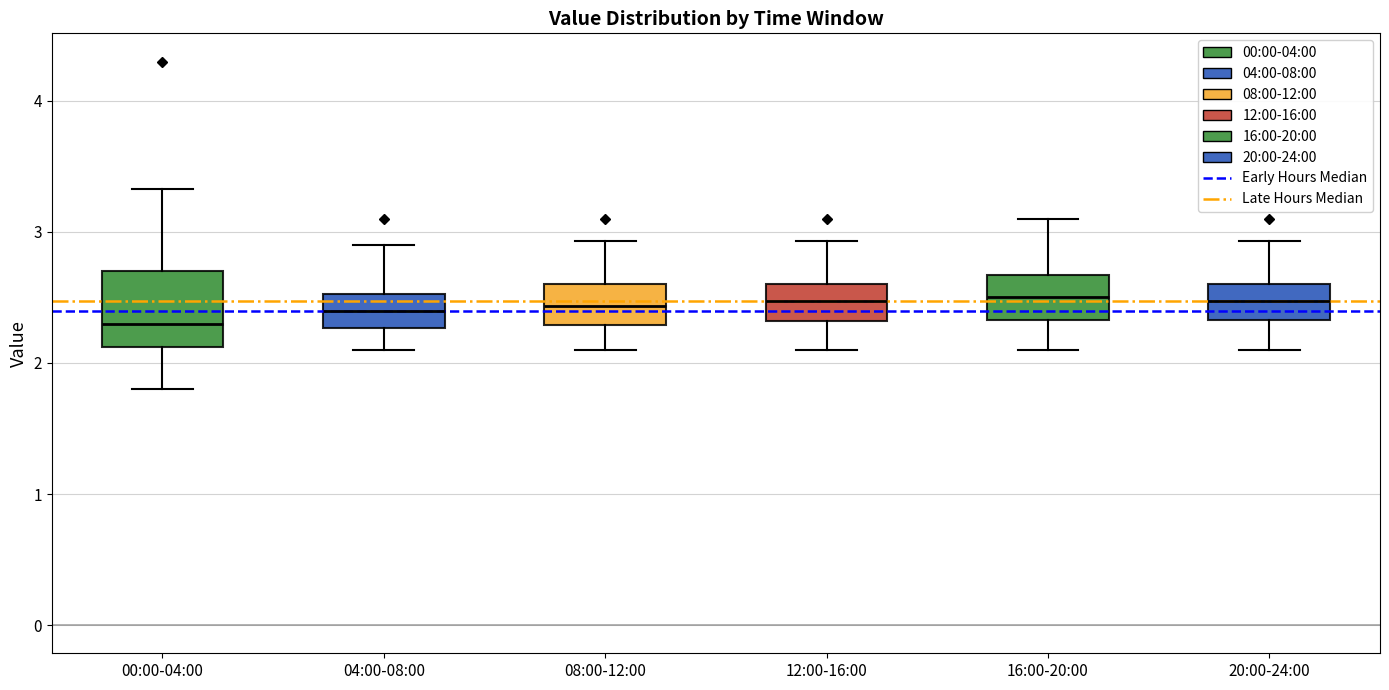

Which box is the tallest, from its lower edge to its upper edge?

00:00-04:00